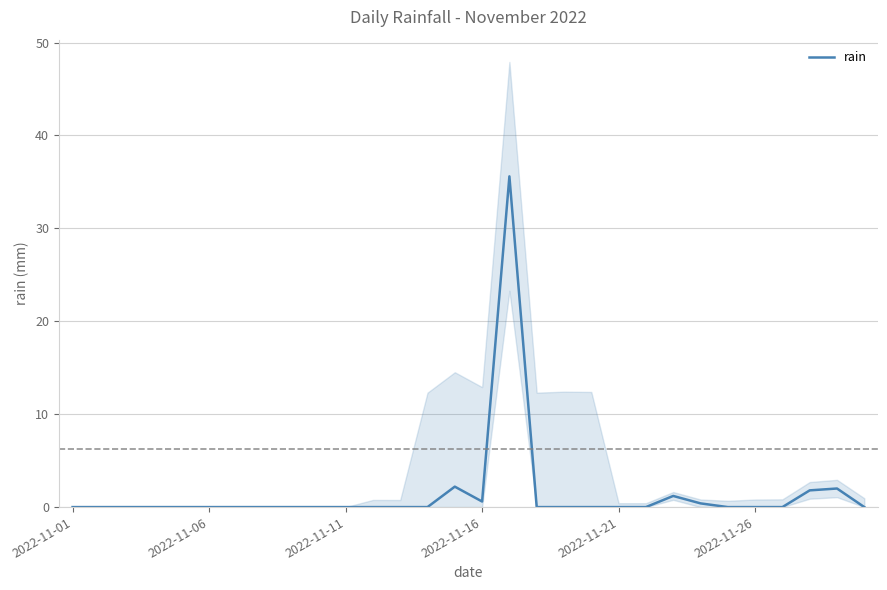

The value of rain at 2022-11-06 is 0.0. True or false?

True